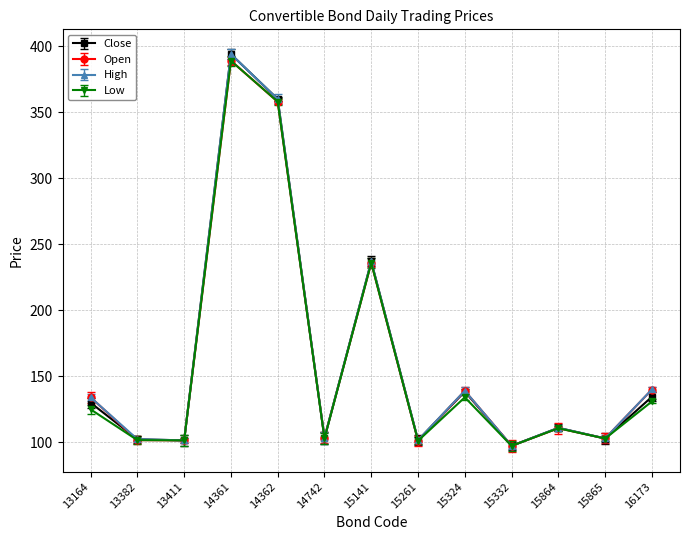

Which series has the largest range (max minus min)?

Close